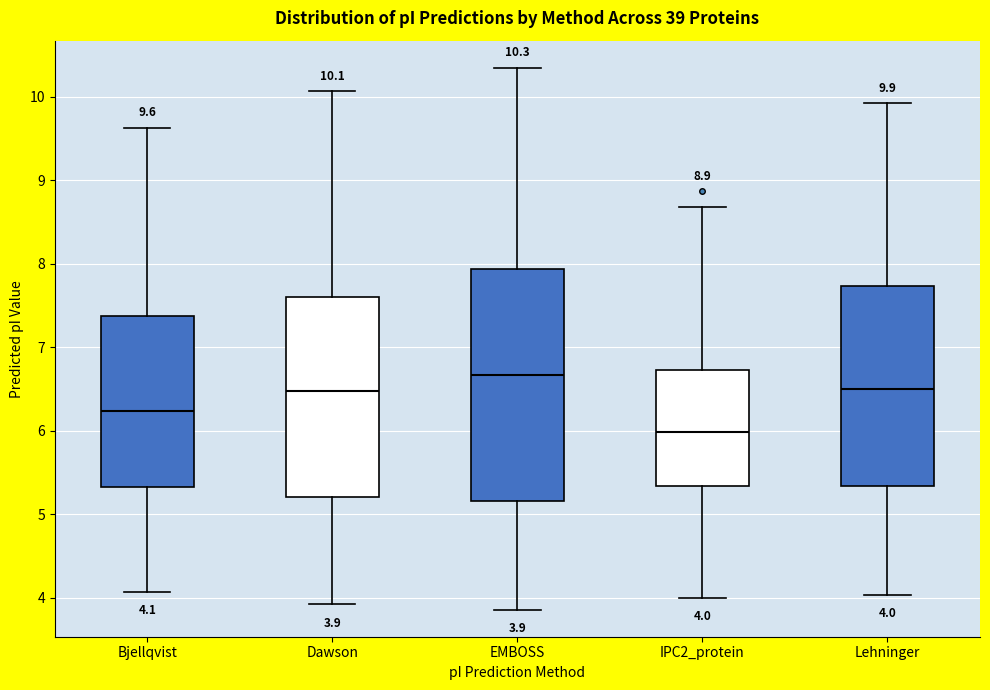

Which box's median line is the lowest?

IPC2_protein